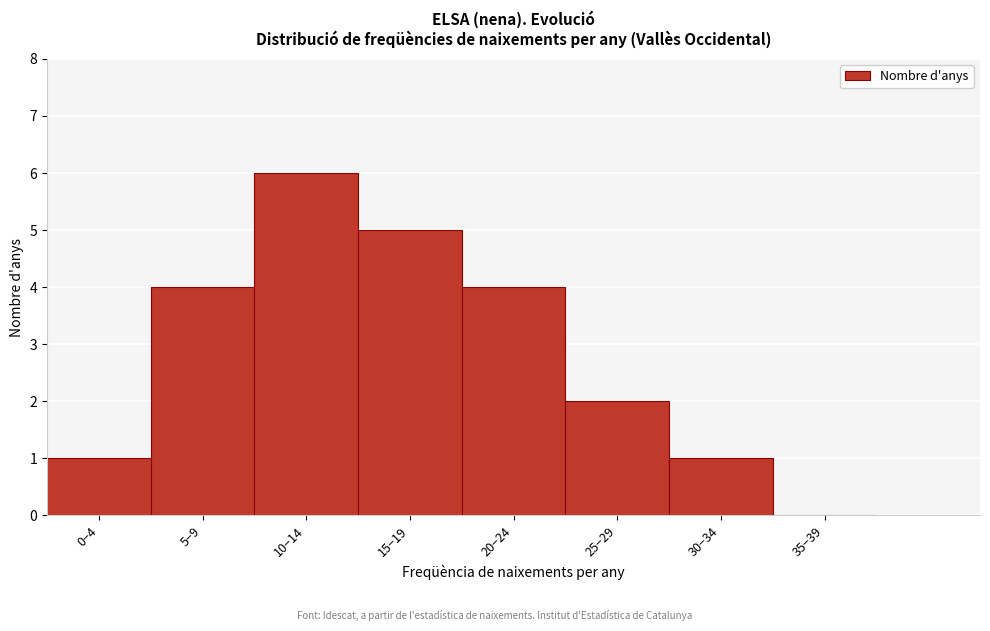

Reading left to right, what are all the values shown in this chart?

0−4=1	5−9=4	10−14=6	15−19=5	20−24=4	25−29=2	30−34=1	35−39=0